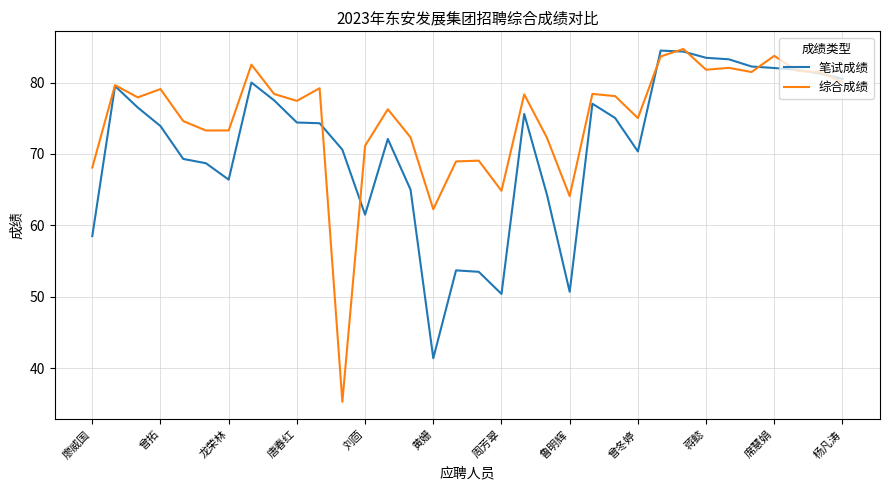

How many lines are shown in the chart?

2